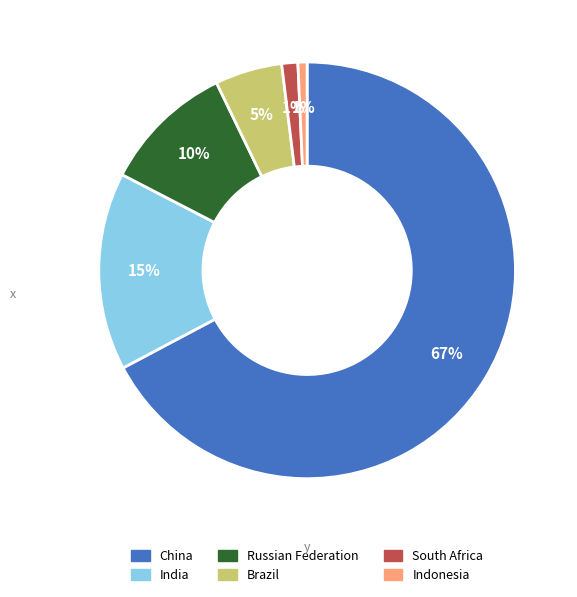

Does any single category account for the majority?

Yes